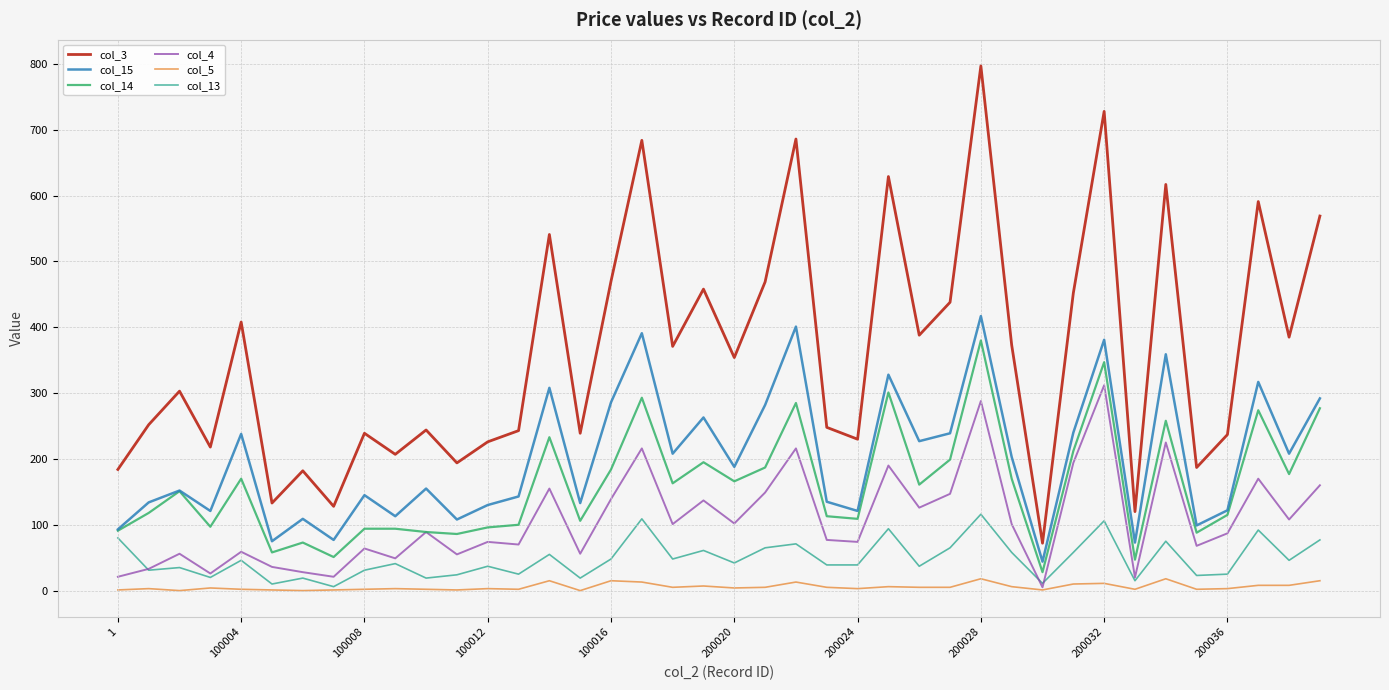

Which series has the widest spread of values?

col_3